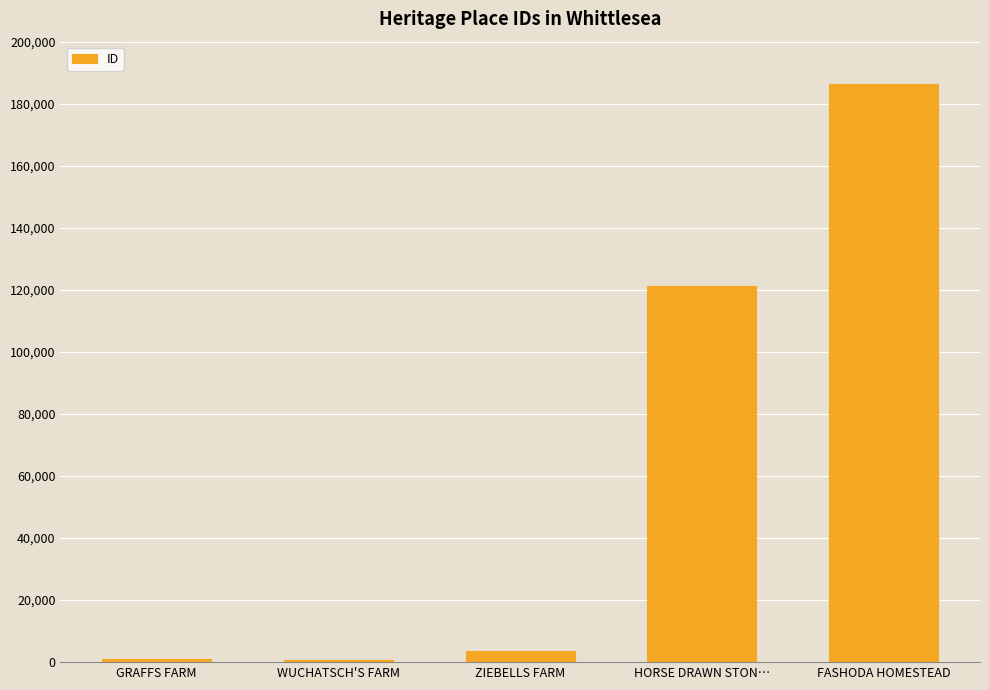

What is the value of the 5th bar from the left?

186243